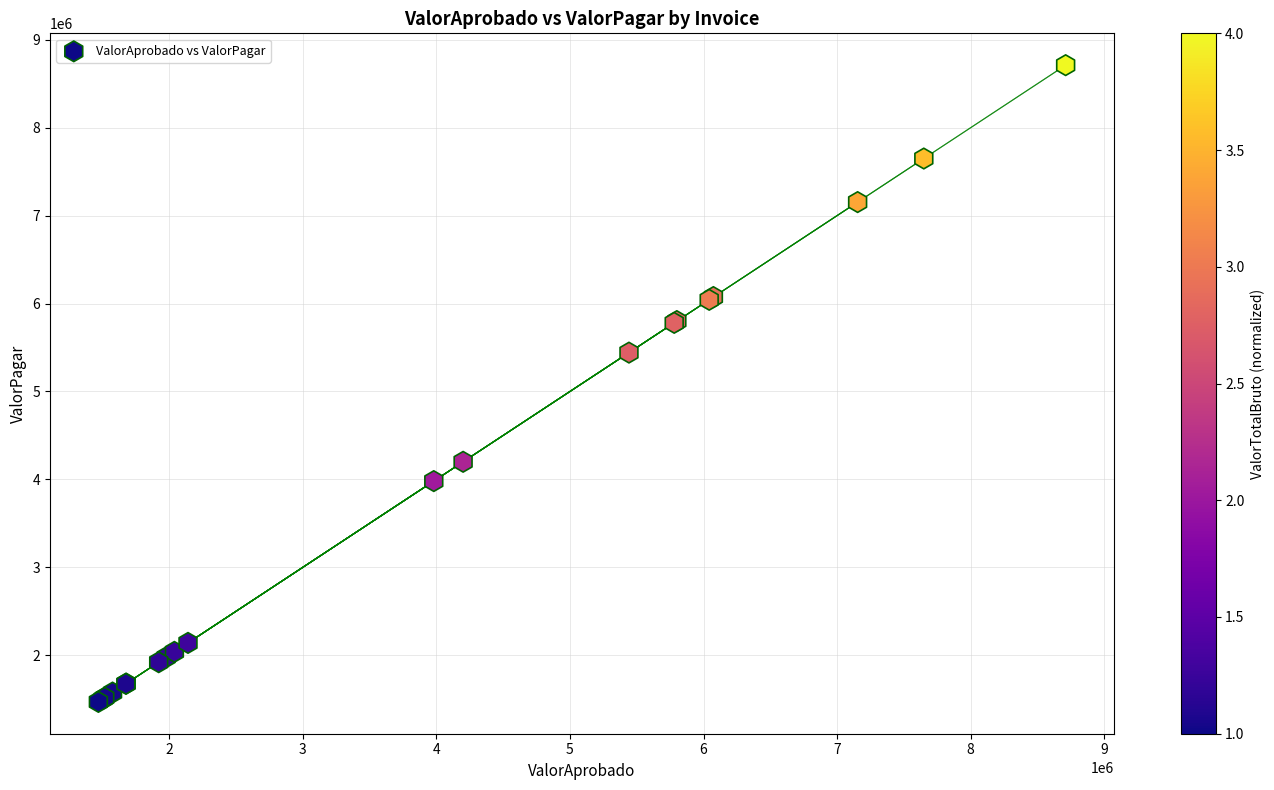

What Y value in the scatter plot is closest to 5090285?

5441900